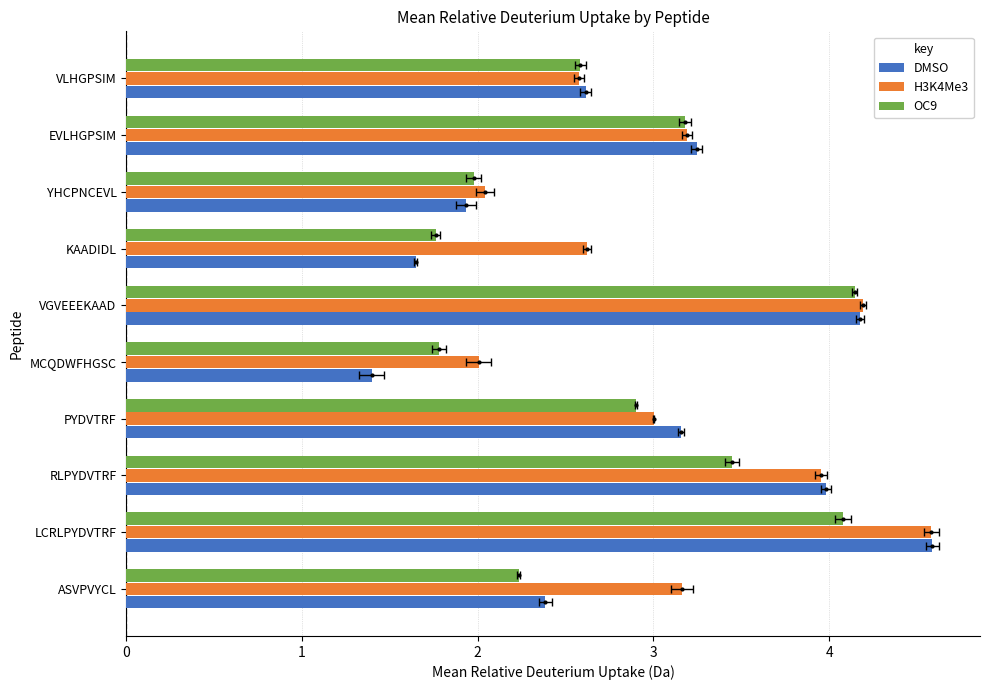

What is the smallest value displayed?

1.4